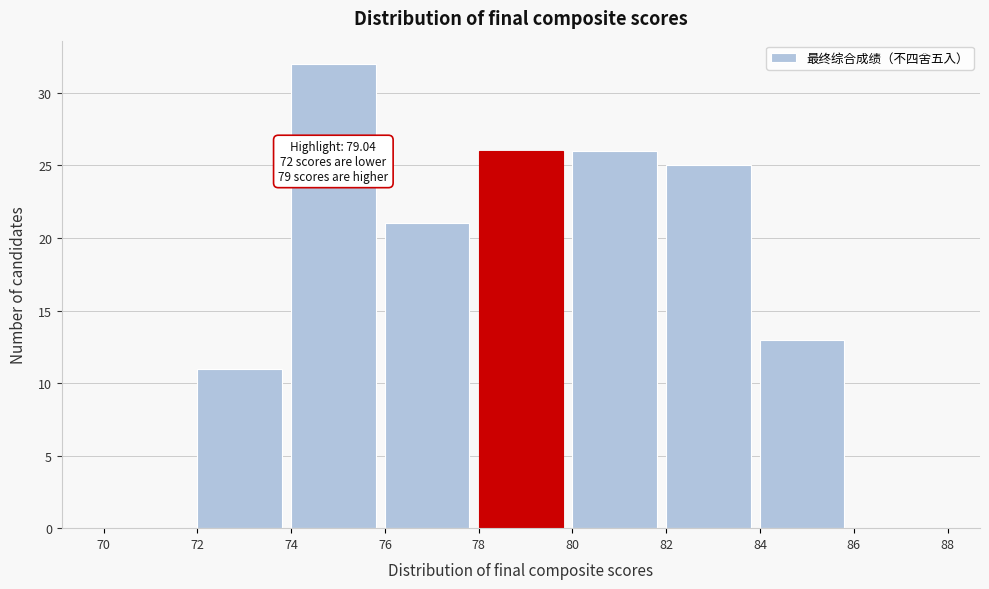

Over which range of the x-axis is the bar tallest?

74 to 76